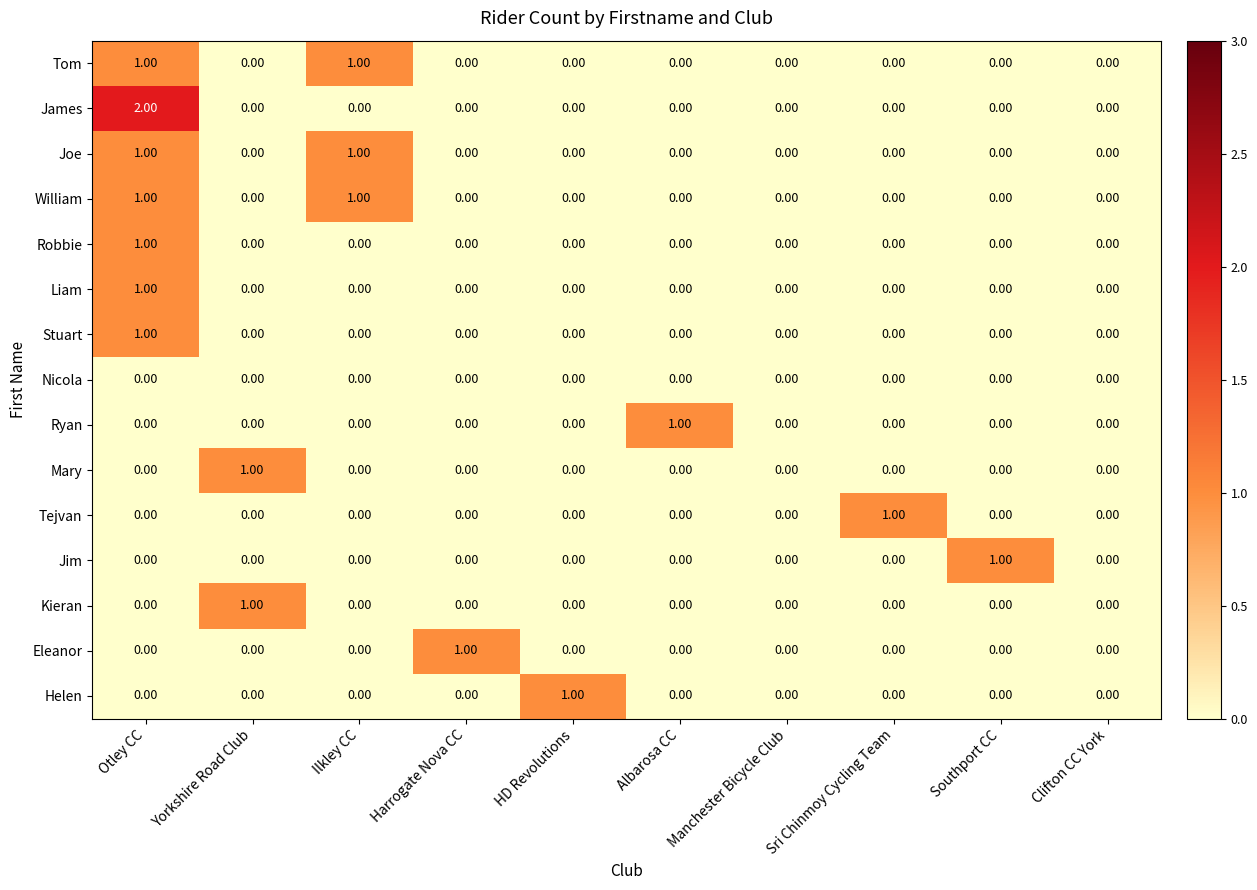

At which category is the sum across all series the highest?

Otley CC